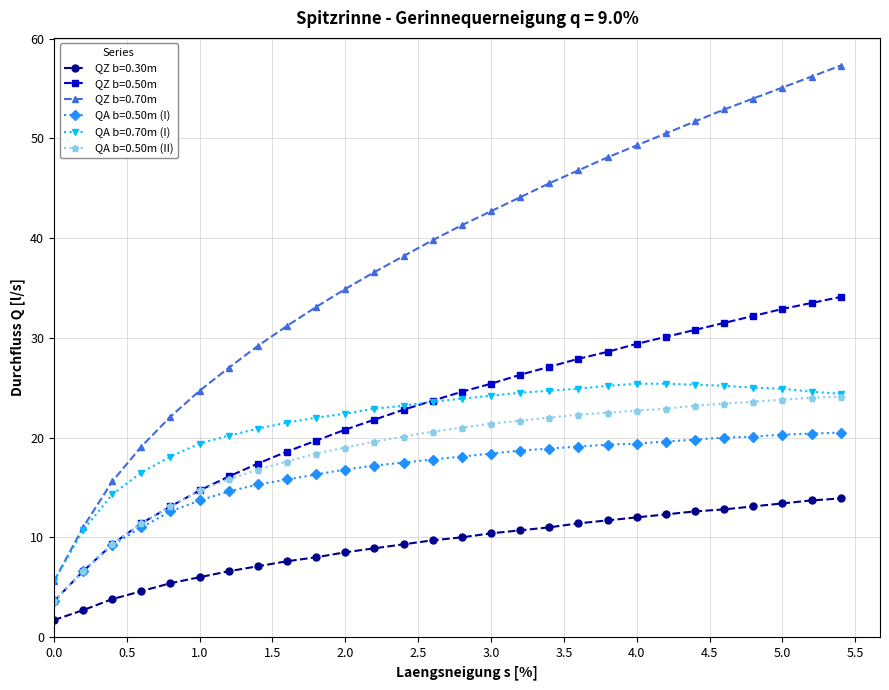

Which series has the largest total across all categories?

QZ b=0.70m